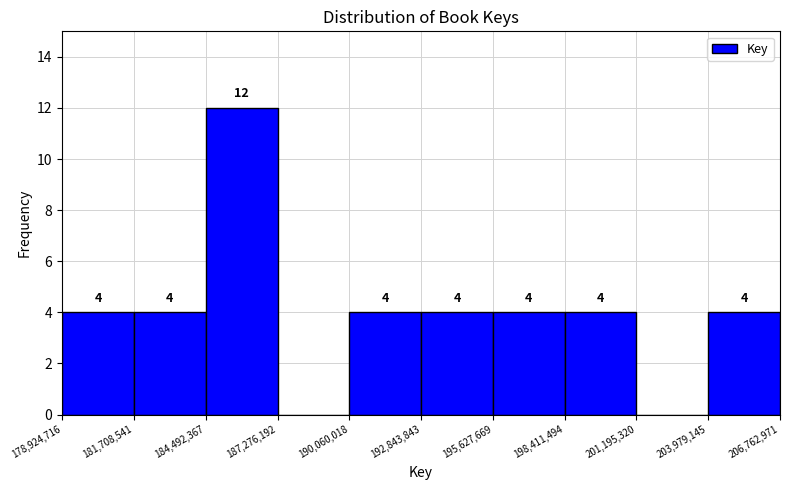

Over which range of the x-axis is the bar tallest?

184,492,367 to 187,276,192